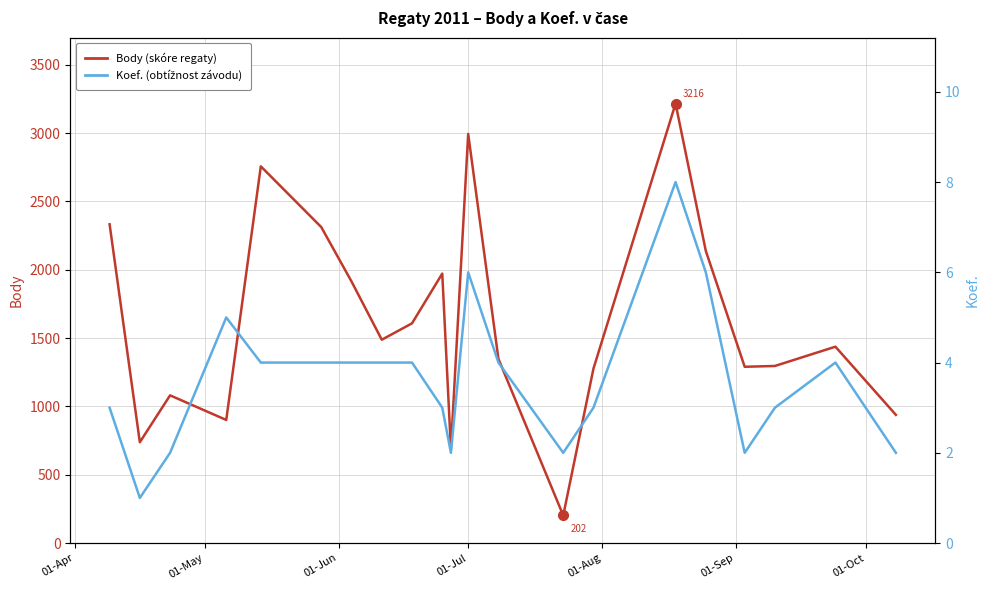

Which series has the largest total across all categories?

Body (skóre regaty)